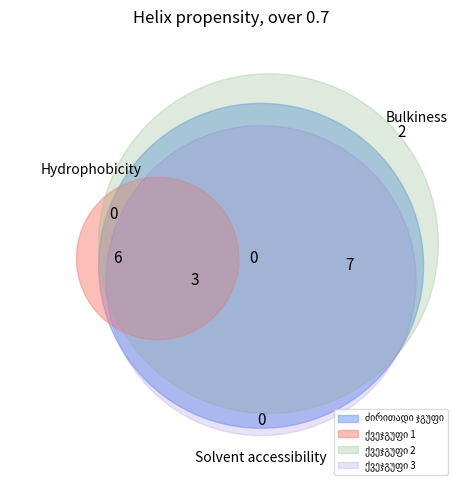

Is it true that ვენედიქტე ნესტორის ძე ნიჟარაძე is 5% of the pie?

False